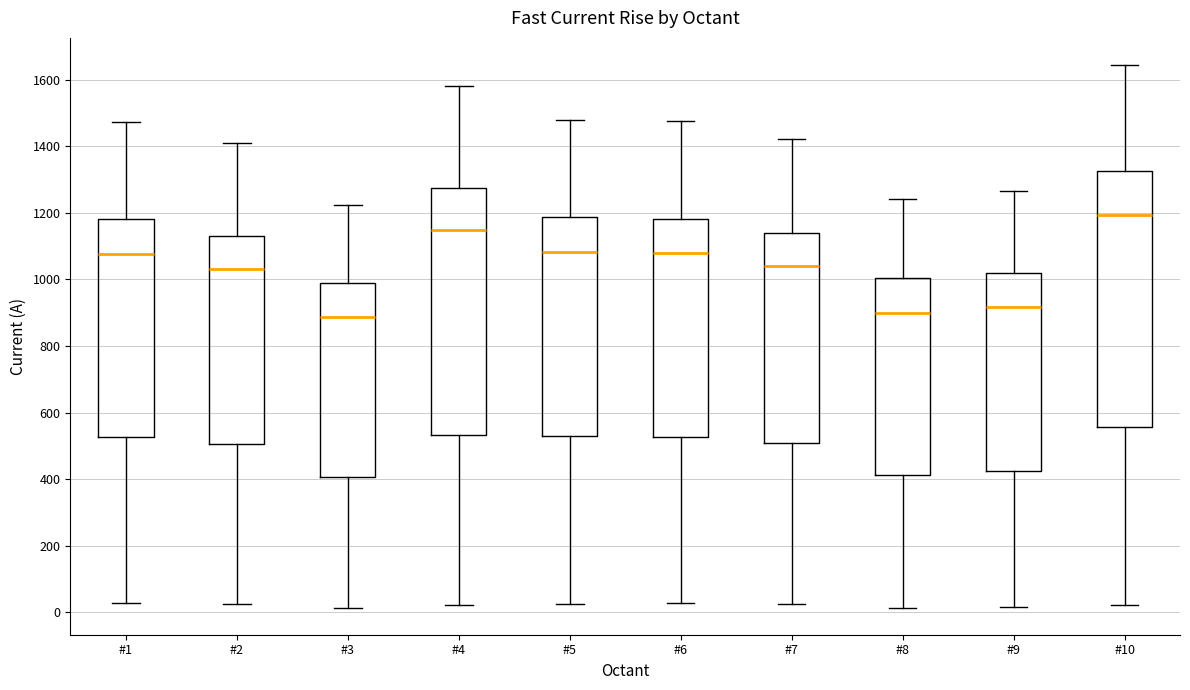

Comparing the boxes themselves (not the whiskers), which one is the tallest?

#10